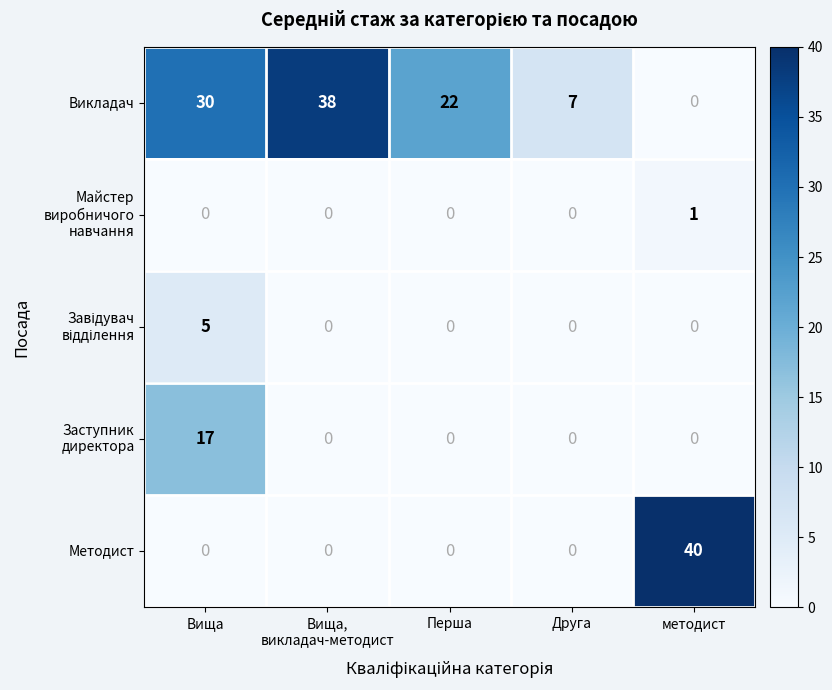

At how many categories does at least one series exceed 29?

3